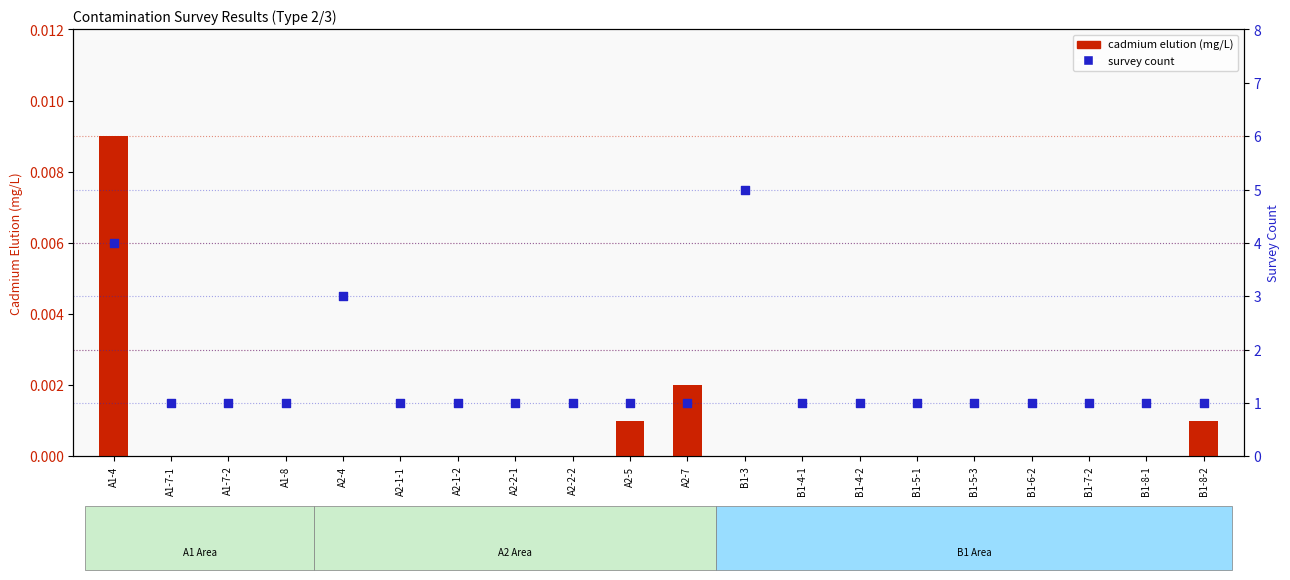

Which series has the largest total across all categories?

survey count